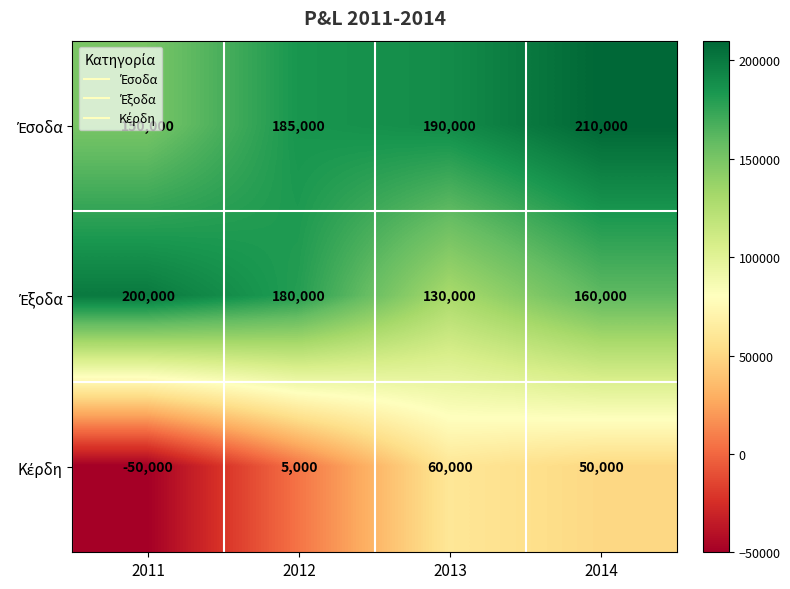

What is the total value across all series at 2012?

370000